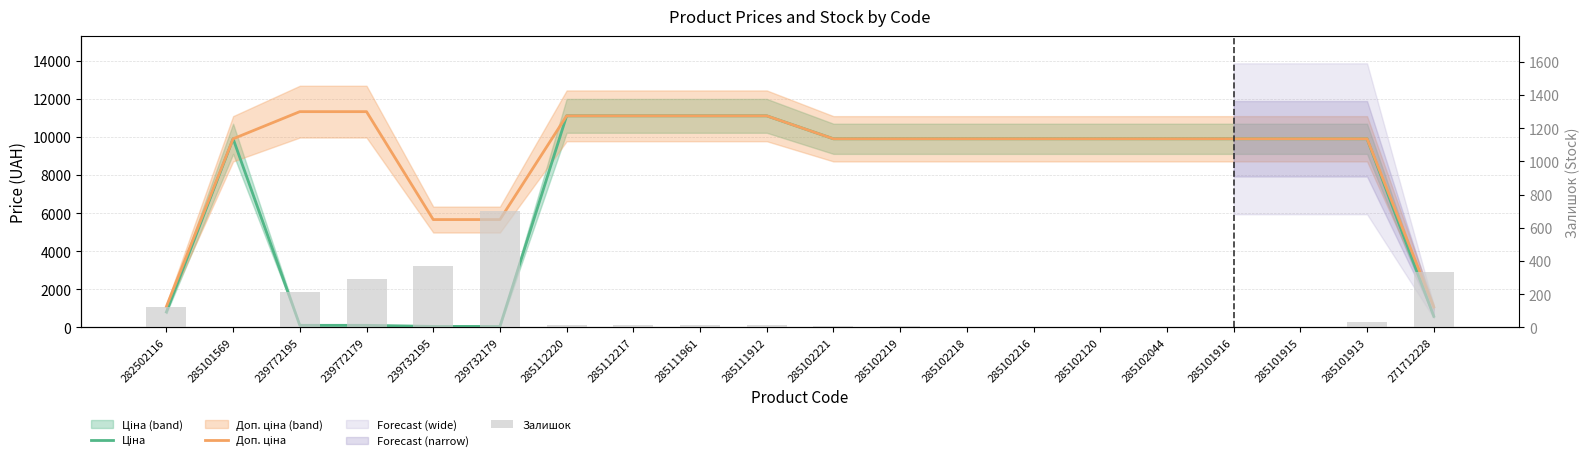

What is the value of the Ціна bar at the 14th from the left?

9908.5